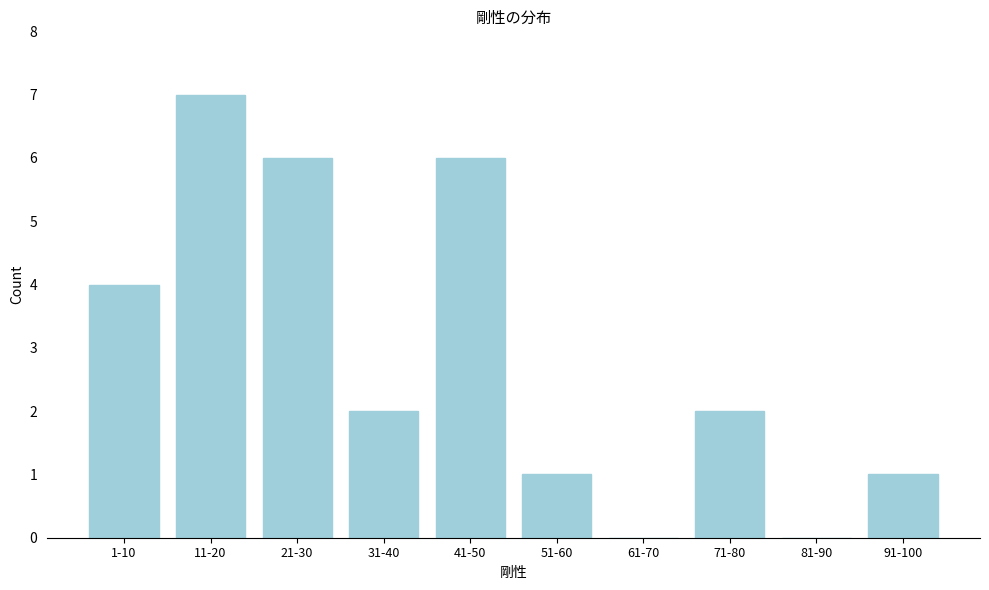

Reading left to right, extract all data points from this chart.

1-10=4	11-20=7	21-30=6	31-40=2	41-50=6	51-60=1	61-70=0	71-80=2	81-90=0	91-100=1